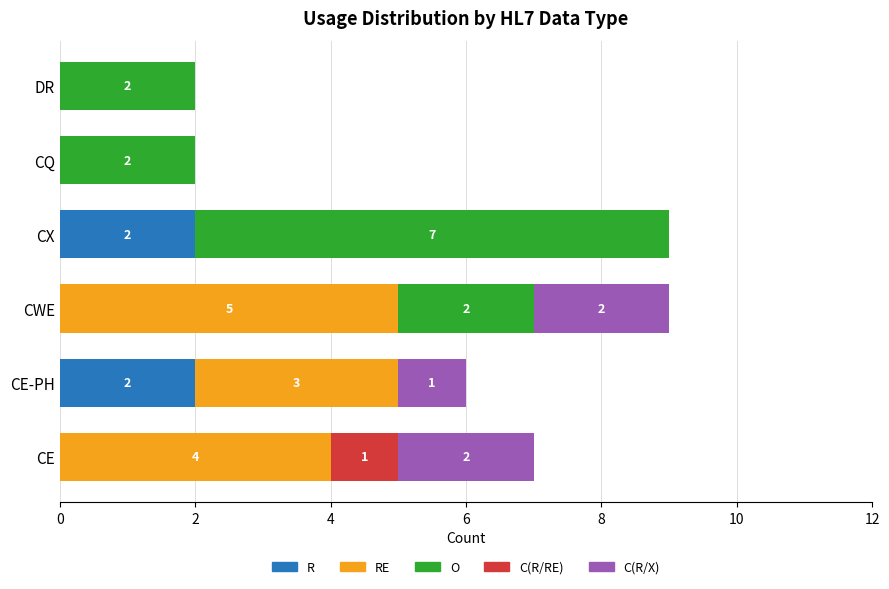

What is the sum of all R values?

4